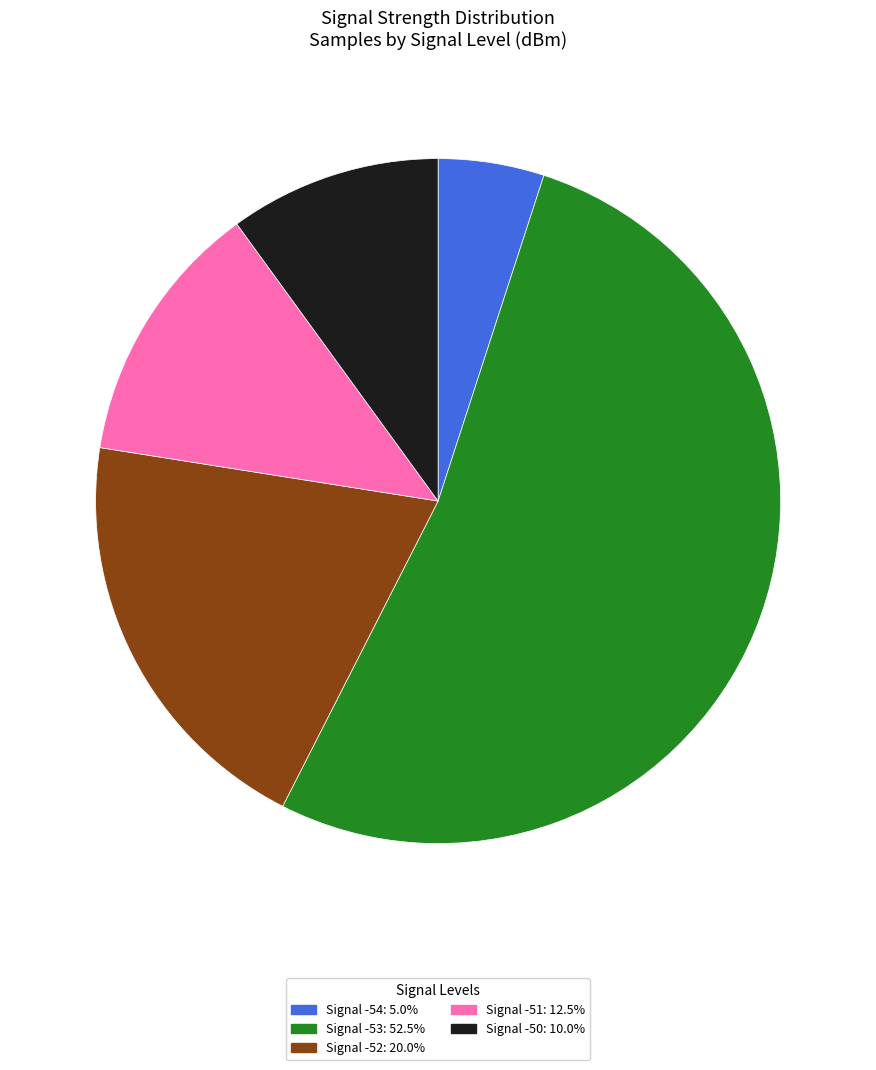

Is the sum of Signal -52: 20.0% and Signal -54: 5.0% greater than half?

No